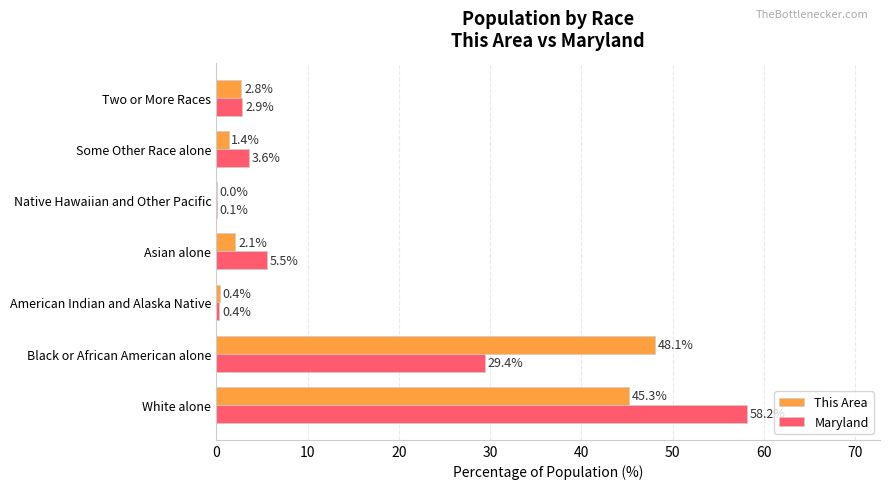

At which category does the chart reach its peak across all series?

White alone